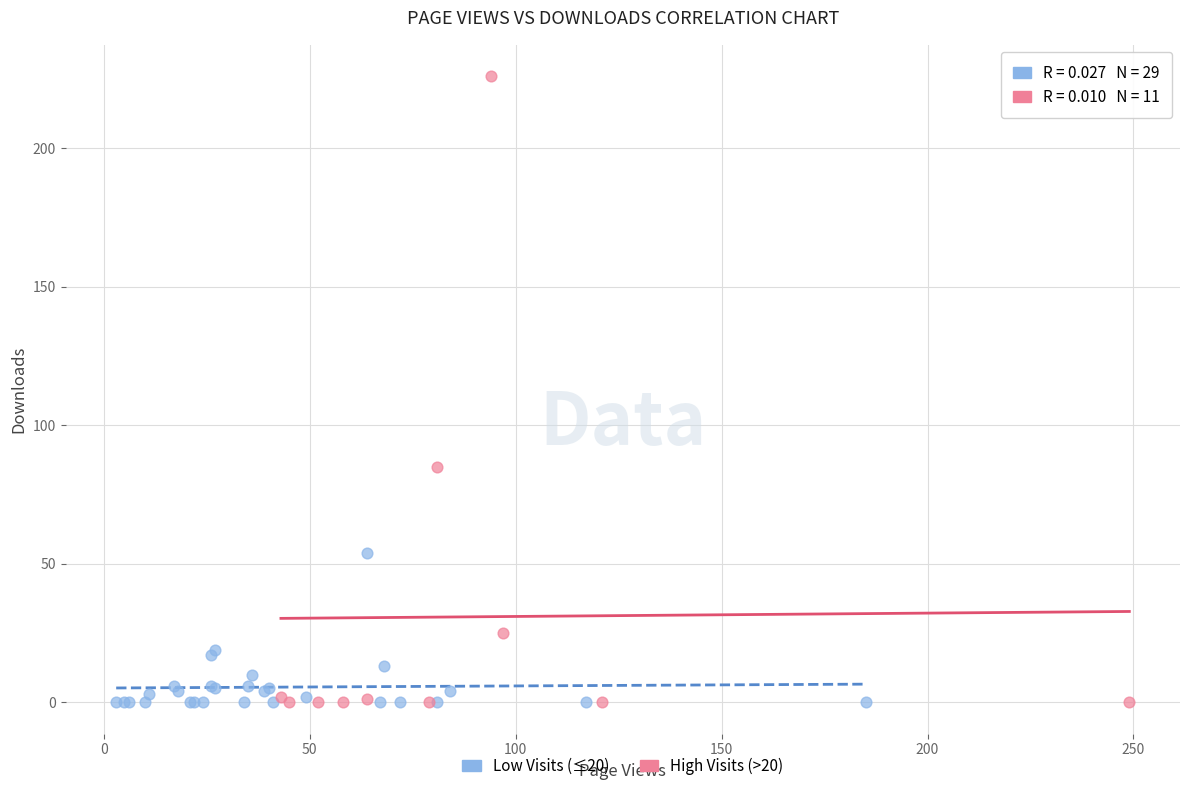

Which series has the largest Y range (max minus min)?

High Visits (>20)